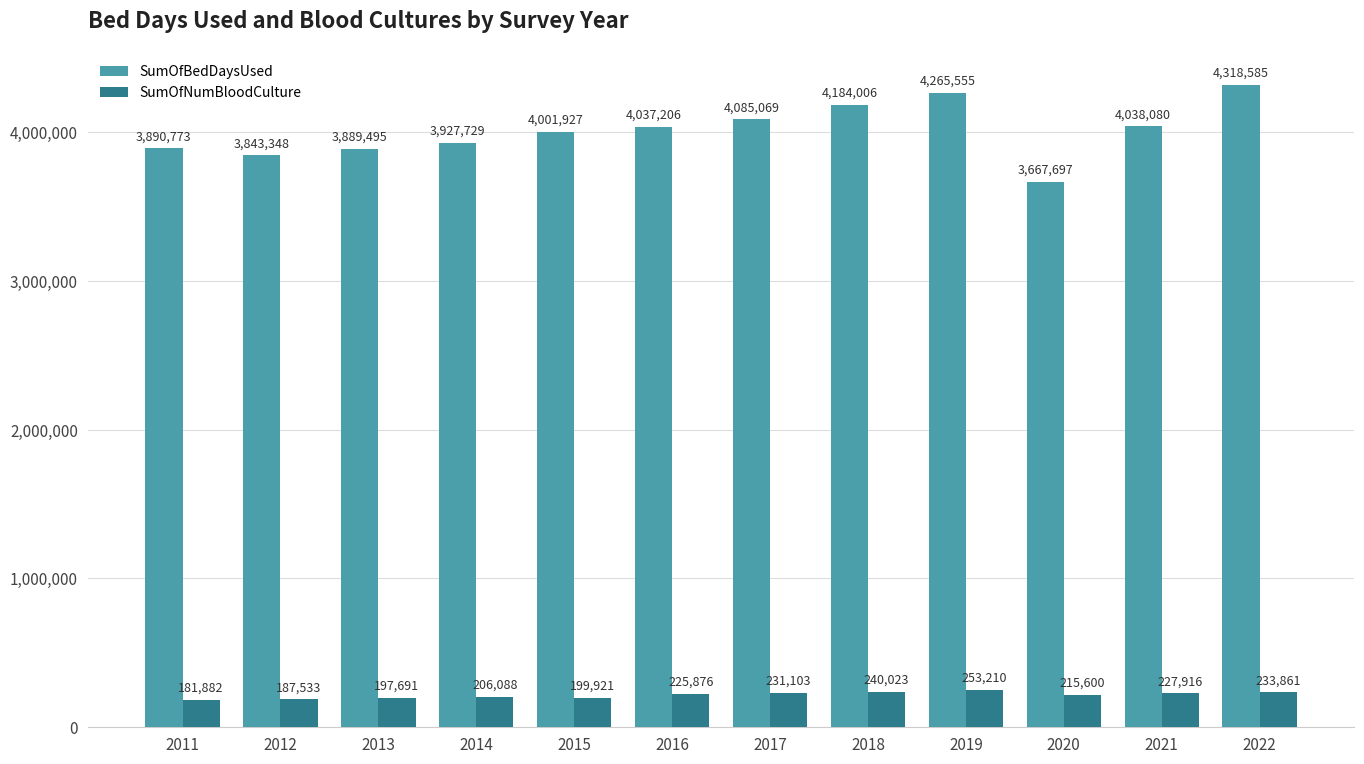

What is the minimum value shown in the chart?

181882